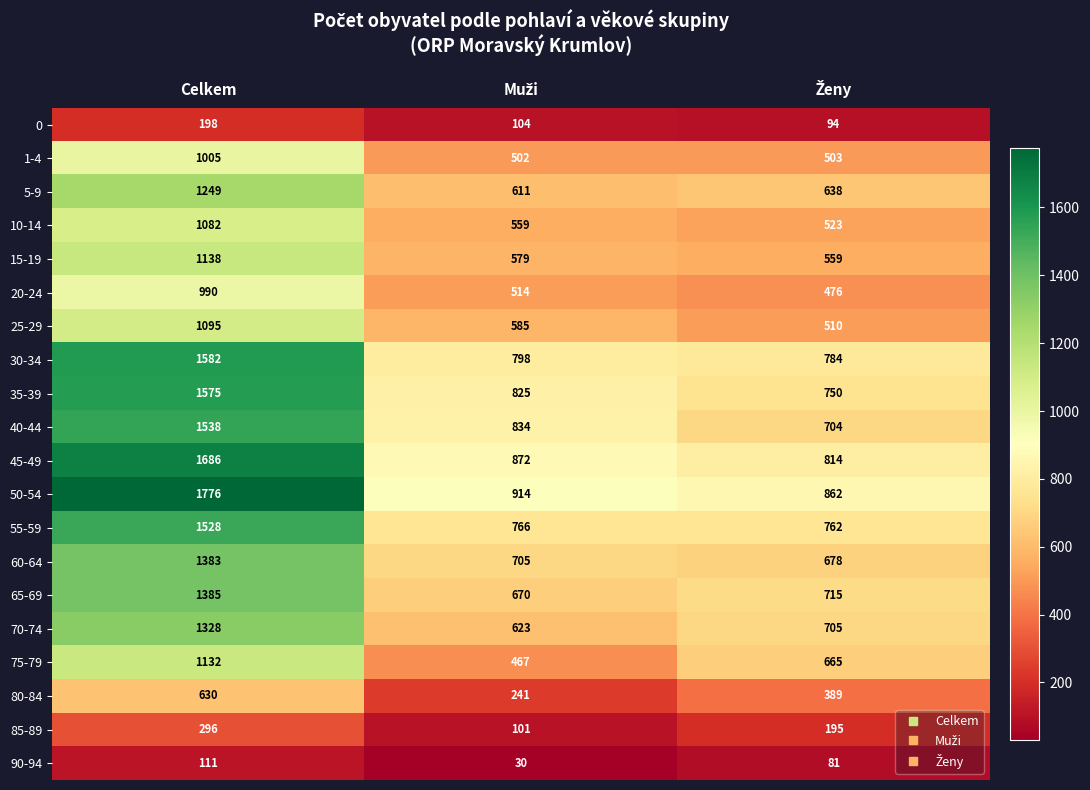

How many distinct data groups are displayed?

20